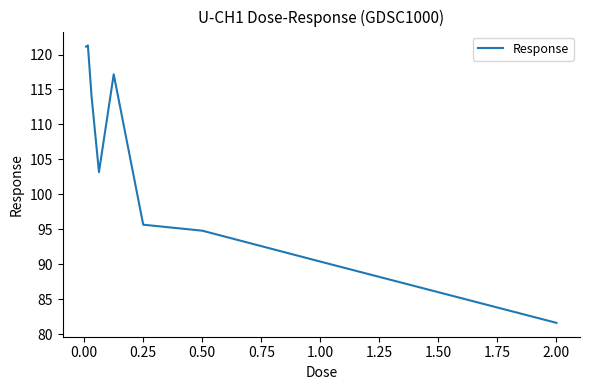

What is the difference between the maximum and minimum values?

39.7